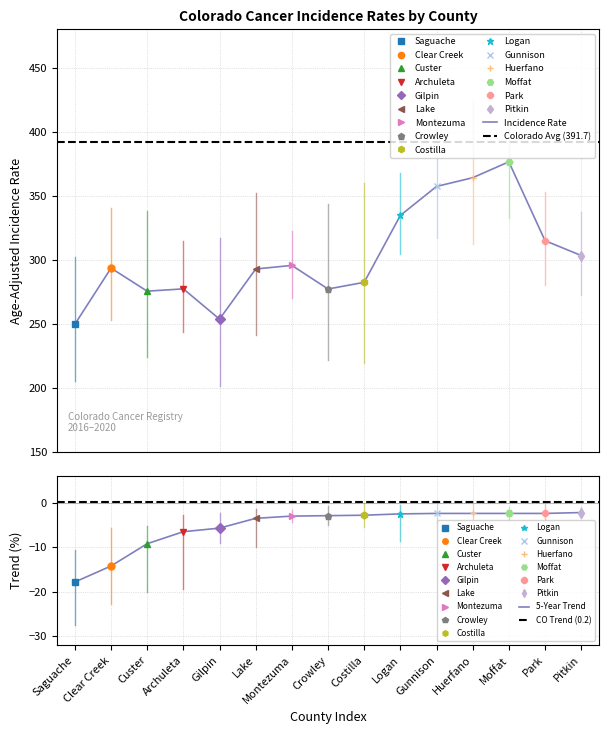

Reading right to left, list all the values displayed in this chart.

Incidence Rate: Pitkin=303.5	Park=315.1	Moffat=376.6	Huerfano=364.2	Gunnison=357.4	Logan=334.8	Costilla=282.6	Crowley=277.4	Montezuma=295.8	Lake=293.0	Gilpin=253.9	Archuleta=277.5	Custer=275.7	Clear Creek=293.7	Saguache=249.9
Lower 95% CI: Pitkin=272.6	Park=280.9	Moffat=332.5	Huerfano=312.5	Gunnison=316.8	Logan=304.4	Costilla=220.0	Crowley=222.1	Montezuma=270.6	Lake=241.7	Gilpin=202.0	Archuleta=244.0	Custer=224.7	Clear Creek=252.9	Saguache=205.8
Upper 95% CI: Pitkin=337.4	Park=352.7	Moffat=425.1	Huerfano=423.9	Gunnison=401.7	Logan=367.7	Costilla=360.0	Crowley=343.8	Montezuma=322.9	Lake=352.3	Gilpin=316.8	Archuleta=315.0	Custer=338.6	Clear Creek=340.2	Saguache=302.1
Recent 5-Year Trend: Pitkin=-2.2	Park=-2.4	Moffat=-2.4	Huerfano=-2.4	Gunnison=-2.4	Logan=-2.5	Costilla=-2.8	Crowley=-2.9	Montezuma=-3.0	Lake=-3.5	Gilpin=-5.7	Archuleta=-6.5	Custer=-9.2	Clear Creek=-14.2	Saguache=-17.8
Trend Lower CI: Pitkin=-3.4	Park=-4.3	Moffat=-3.8	Huerfano=-4.7	Gunnison=-4.6	Logan=-8.5	Costilla=-5.5	Crowley=-5.0	Montezuma=-4.4	Lake=-10.0	Gilpin=-9.1	Archuleta=-19.4	Custer=-20.0	Clear Creek=-22.7	Saguache=-27.4
Trend Upper CI: Pitkin=-0.9	Park=-0.3	Moffat=-1.0	Huerfano=-0.3	Gunnison=-0.1	Logan=-0.4	Costilla=-0.1	Crowley=-0.8	Montezuma=-1.6	Lake=-1.3	Gilpin=-2.2	Archuleta=-2.8	Custer=-5.3	Clear Creek=-5.6	Saguache=-10.5